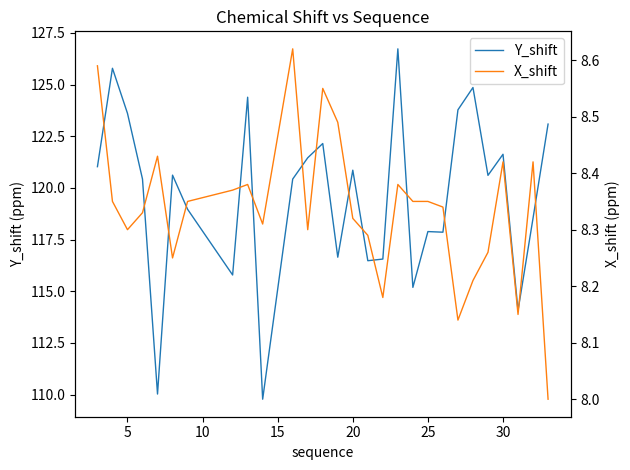

What is the maximum value for Y_shift?

126.7